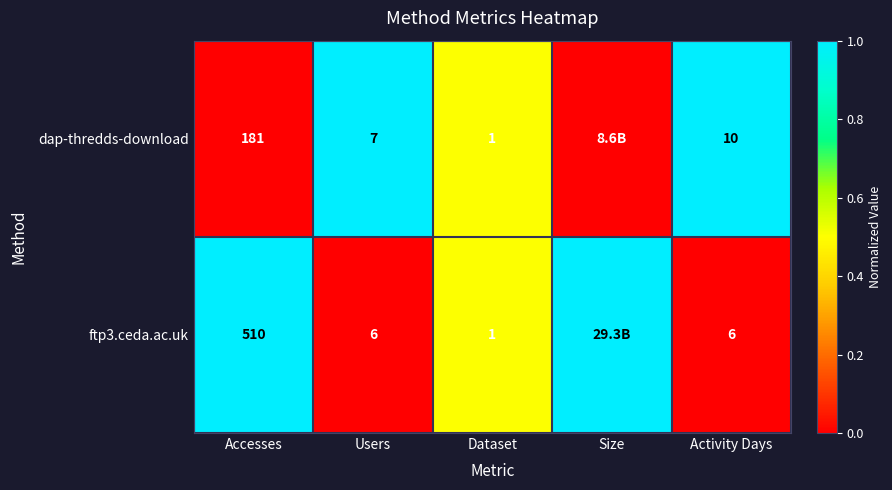

Is the value of ftp3.ceda.ac.uk at Activity Days greater than the value of dap-thredds-download at Users?

No